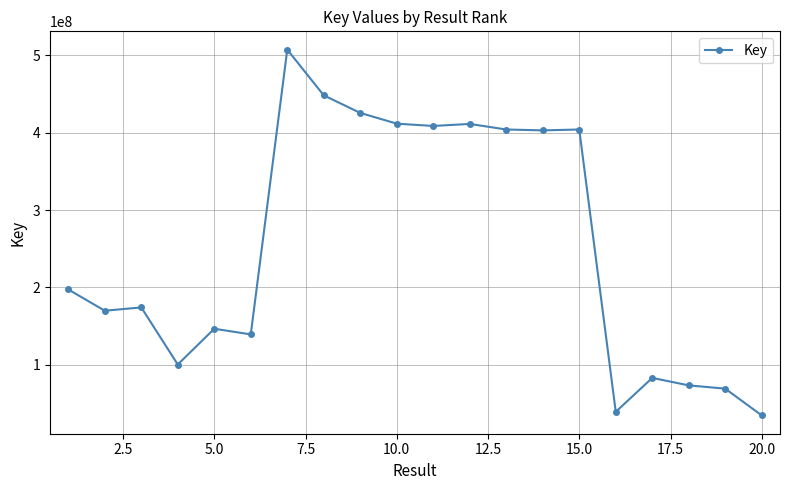

What is the value of the 12th point from the left?

411290002